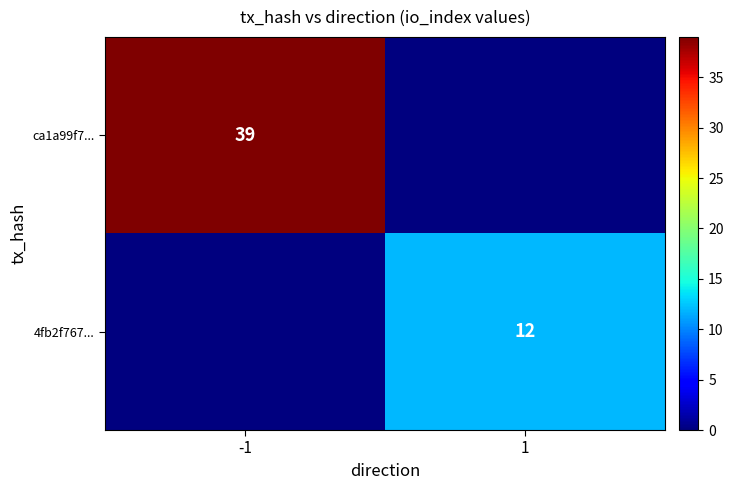

Is the value of ca1a99f7... at -1 greater than the value of 4fb2f767... at 1?

Yes